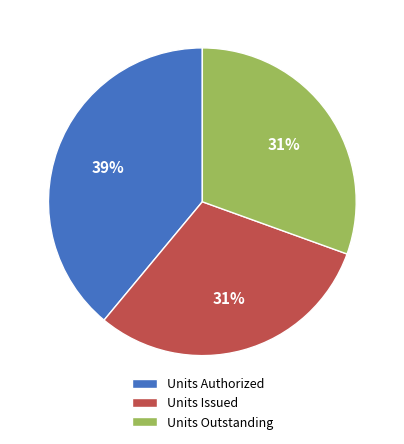

Between Units Issued and Units Authorized, which is larger?

Units Authorized